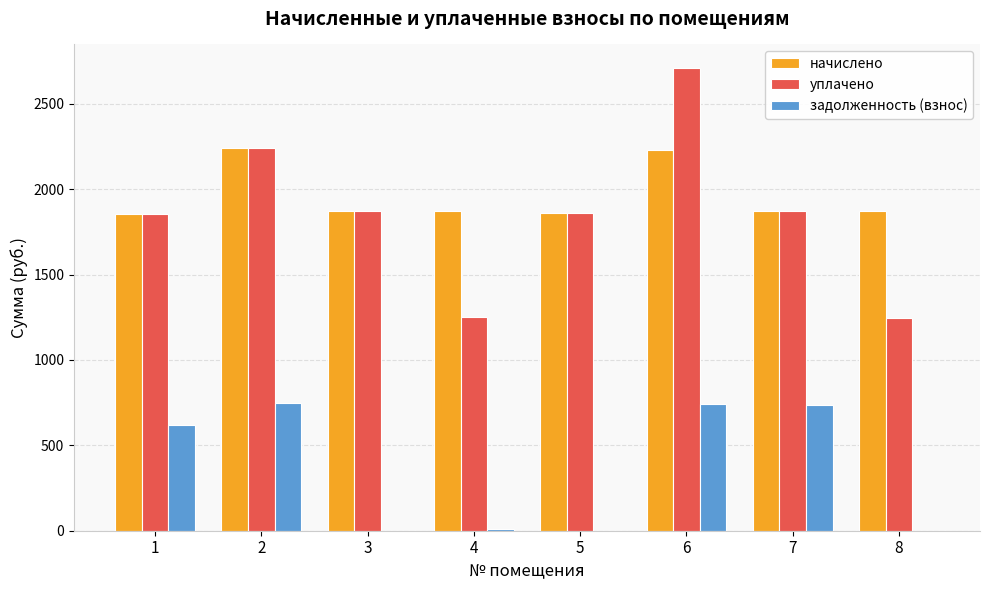

What is the maximum value shown in the chart?

2711.5